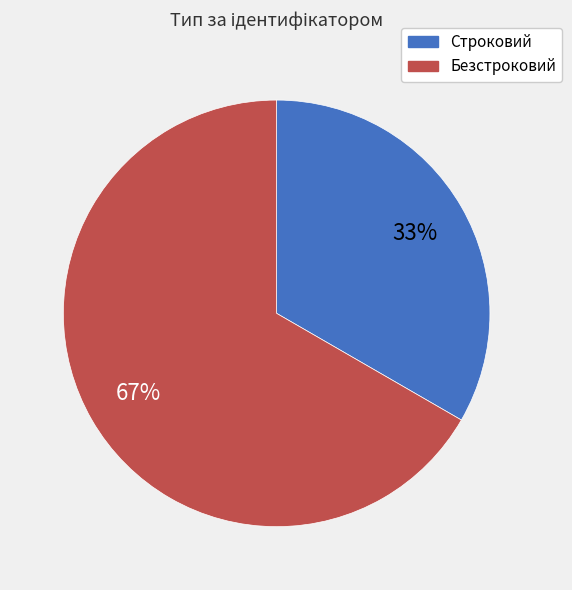

Between Безстроковий and Строковий, which is larger?

Безстроковий